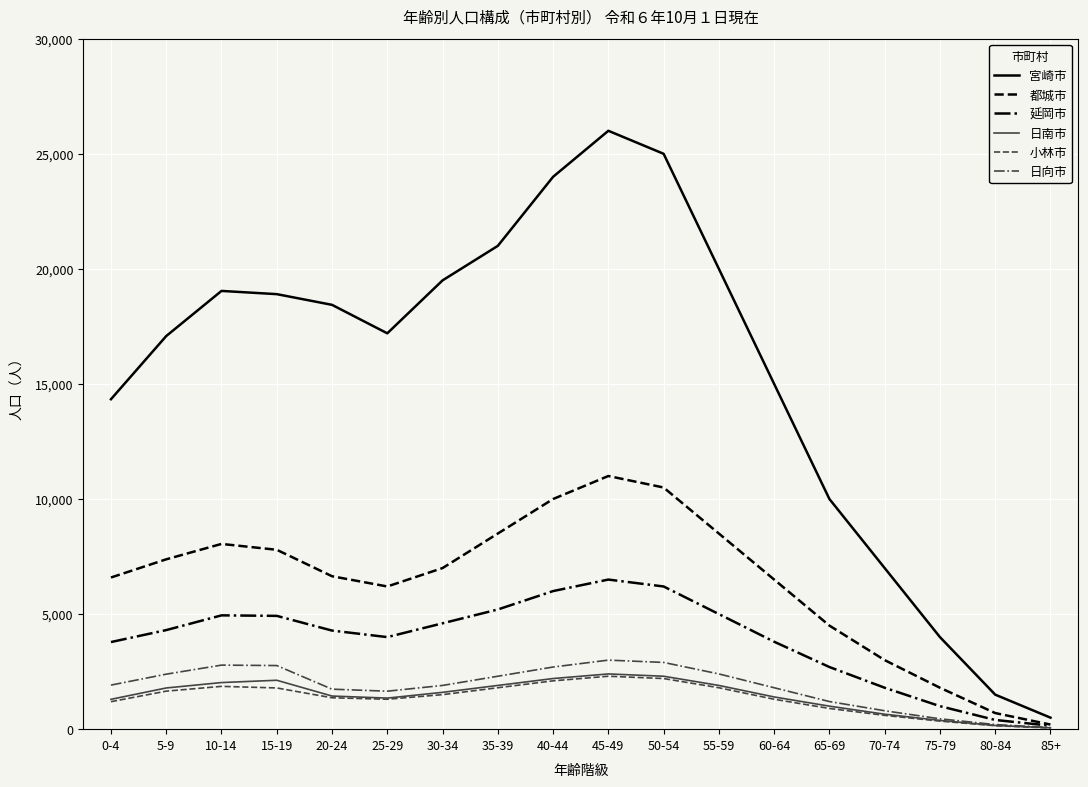

Which category has the highest value across all series?

45-49